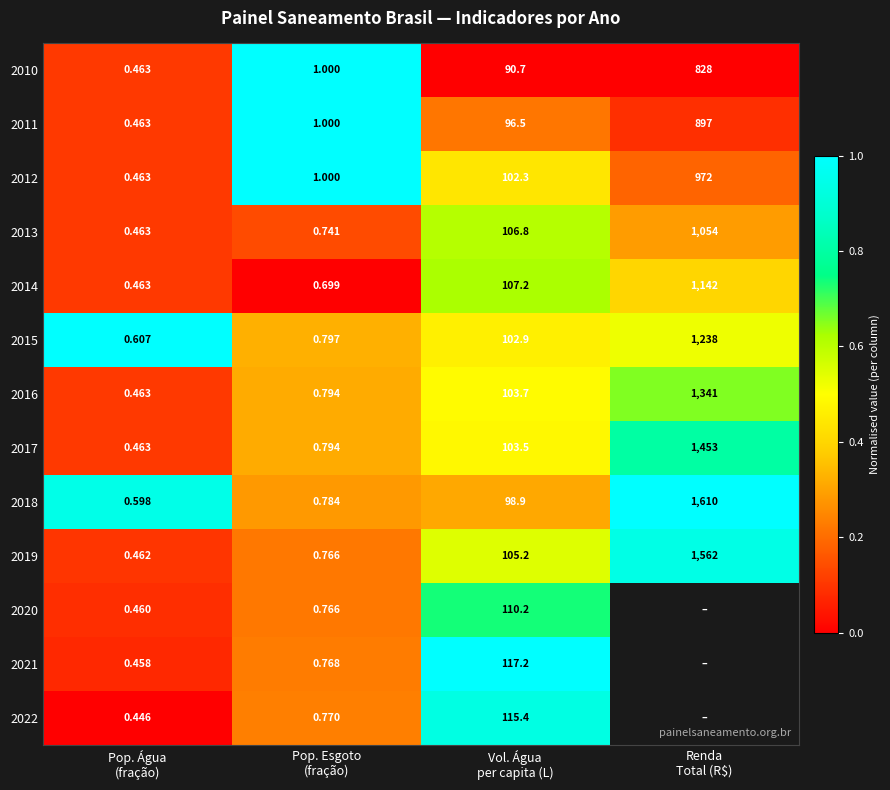

Count the number of data series in this chart.

13